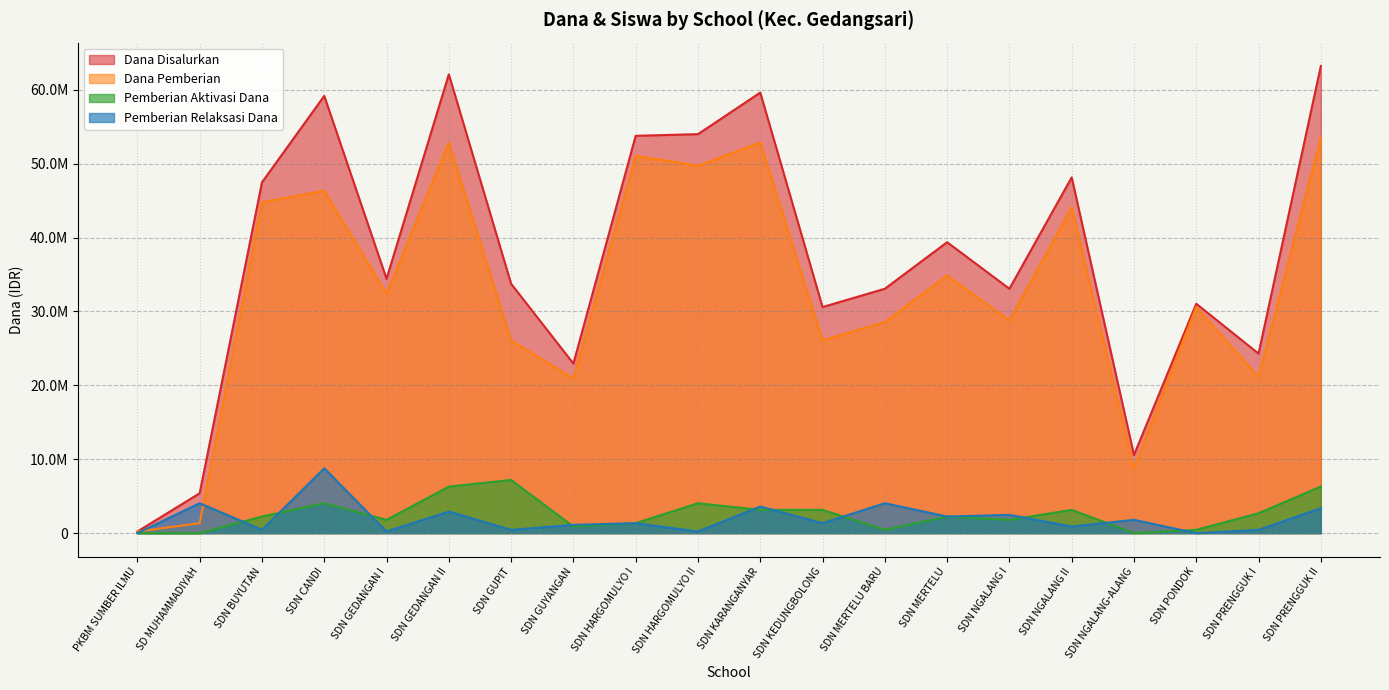

Which label corresponds to the largest value in the chart?

SDN PRENGGUK II